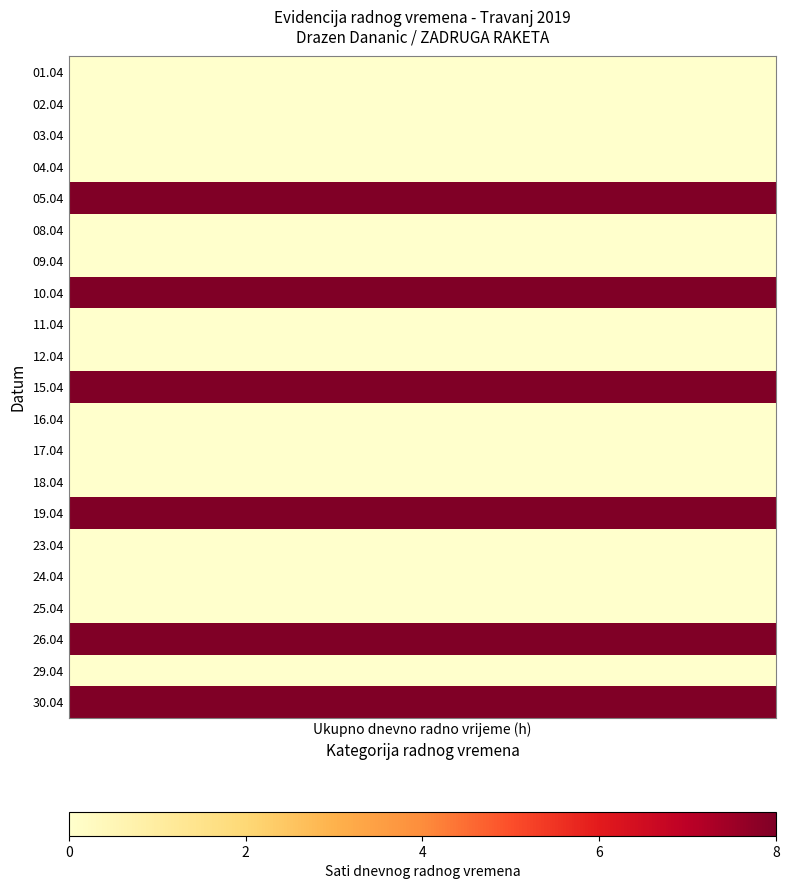

What is the sum of the 19.04.2019 values at 11 and 16?

16